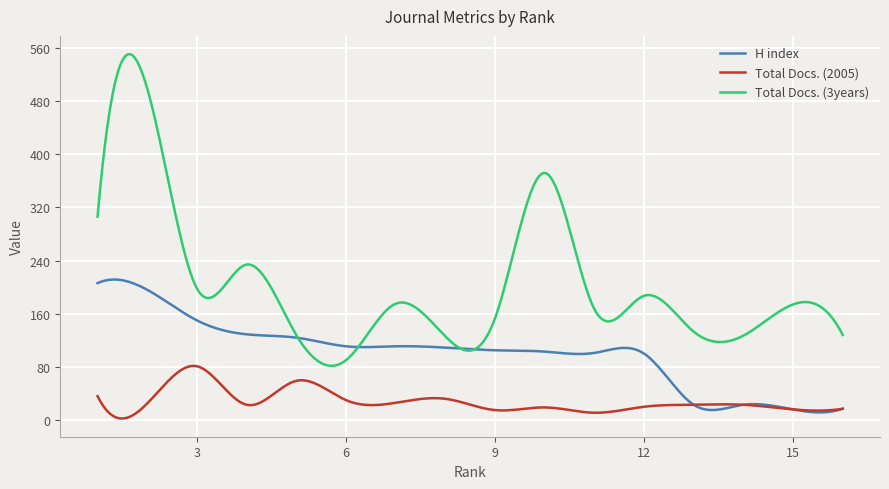

Which series has the largest total across all categories?

Total Docs. (3years)